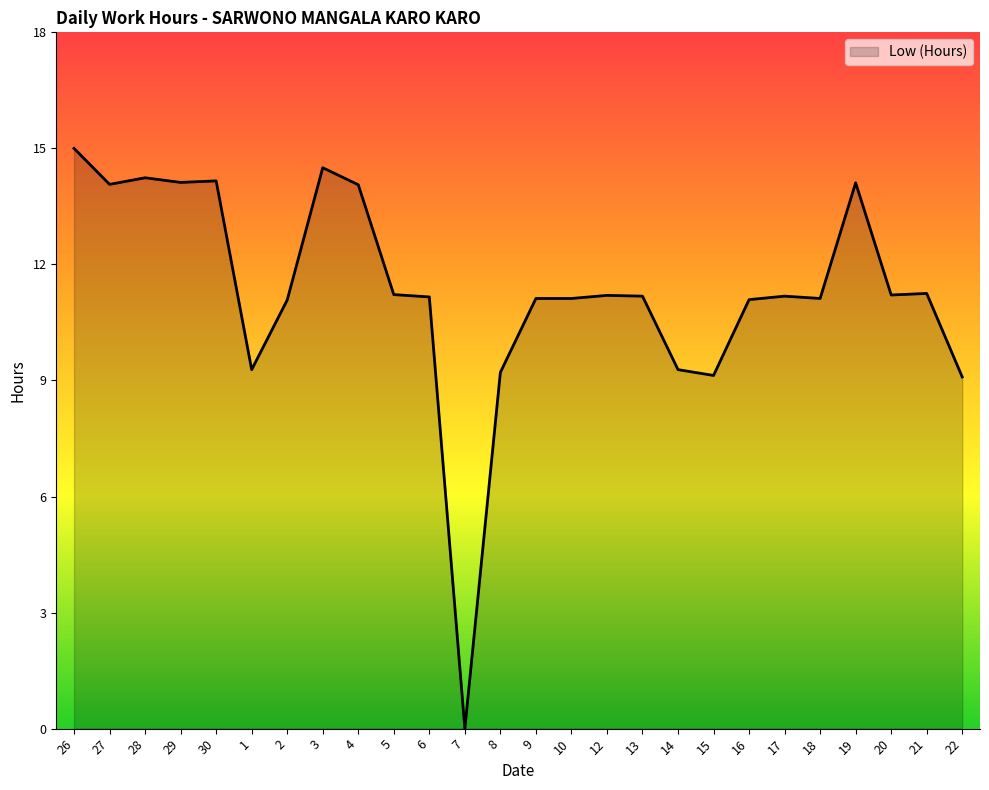

How many lines are shown in the chart?

1